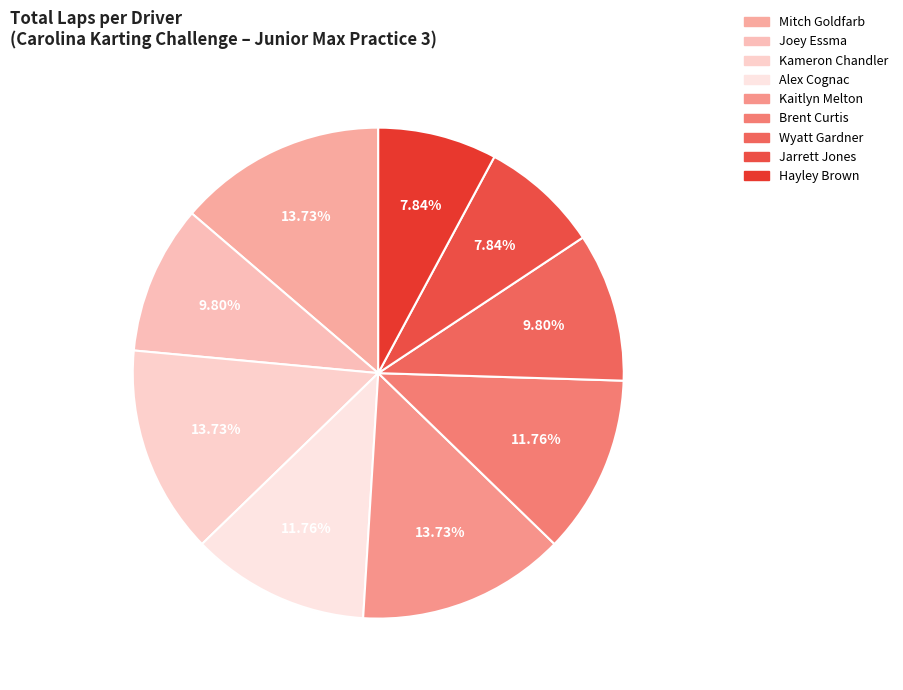

What percentage is the Brent Curtis slice, to the nearest percent?

12%